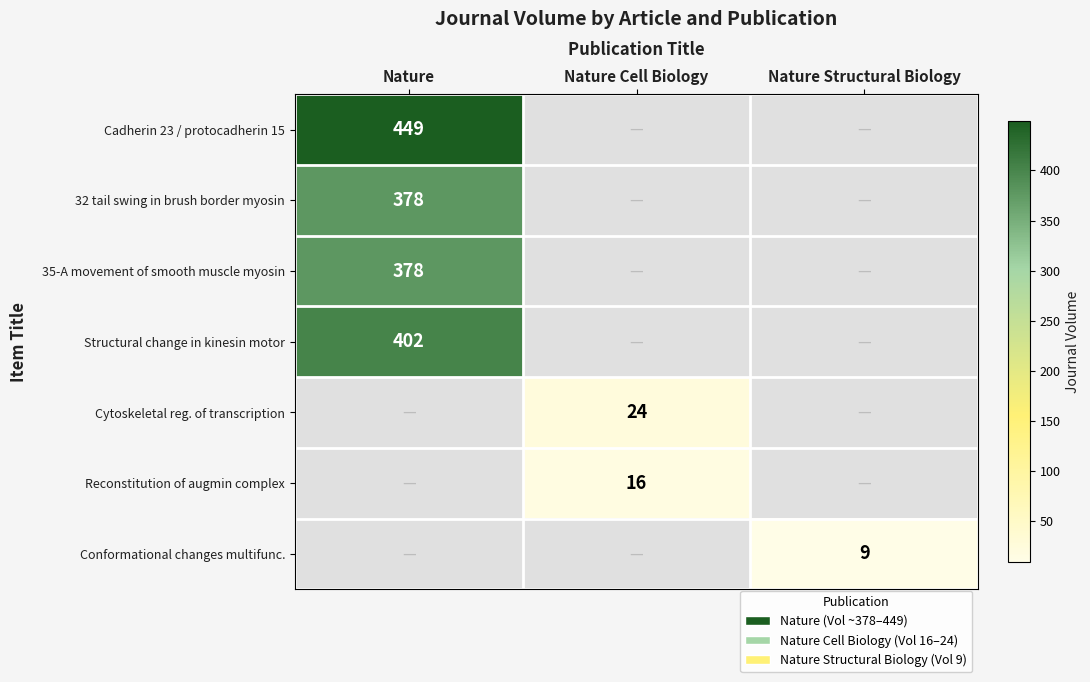

Is the value of Reconstitution of augmin complex at Nature Cell Biology greater than the value of 35-A movement of smooth muscle myosin at Nature?

No